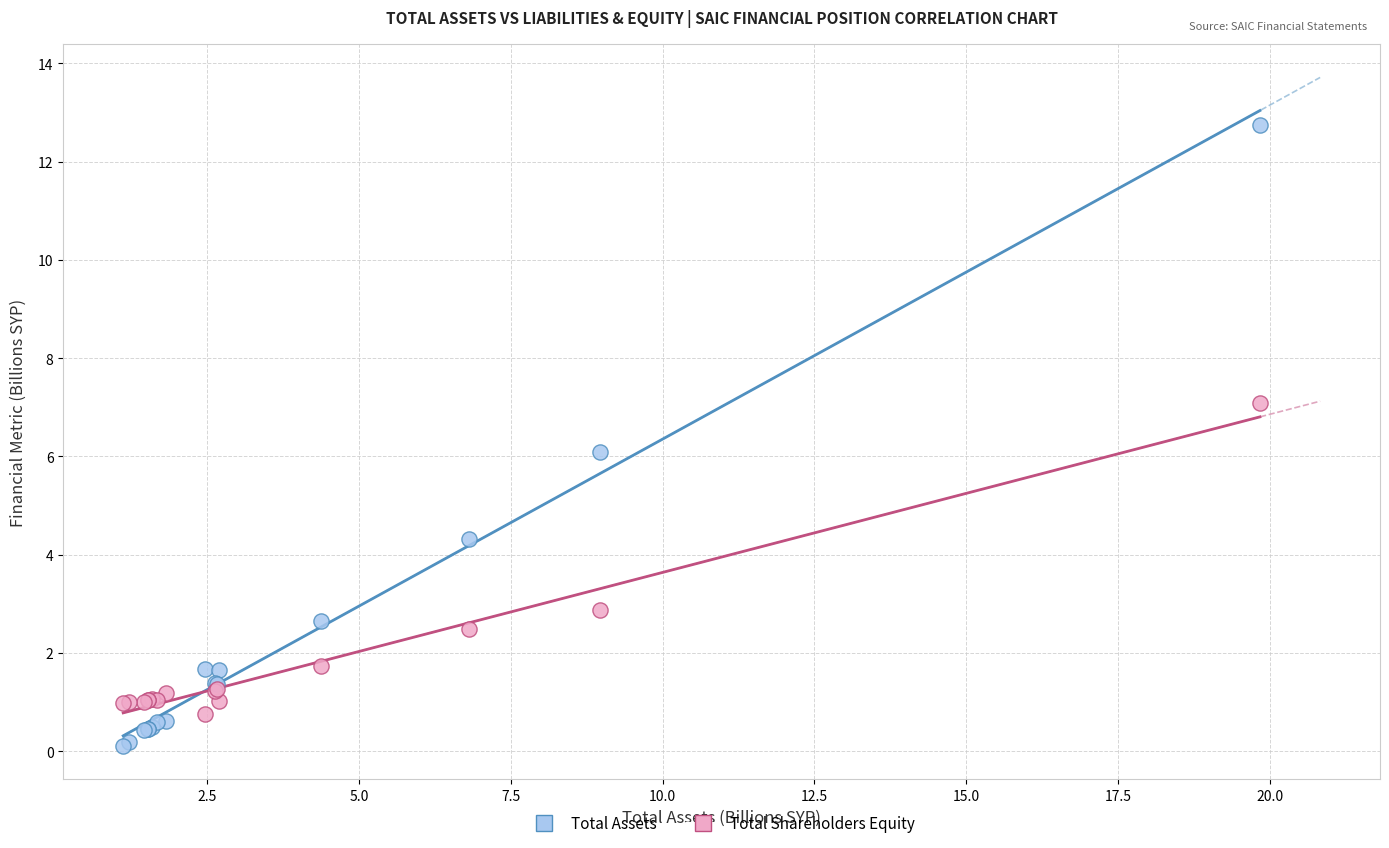

Which series reaches the maximum Y coordinate?

Total Assets